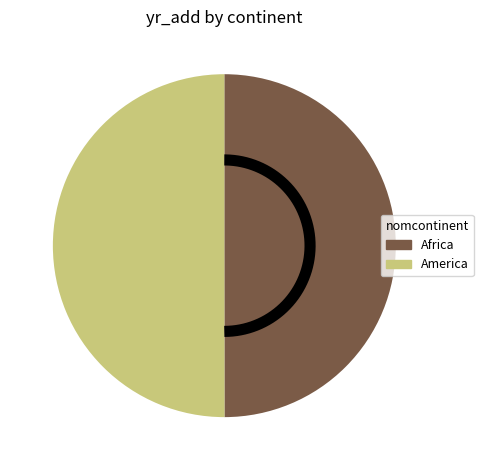

What is the smallest slice in the pie chart?

Africa